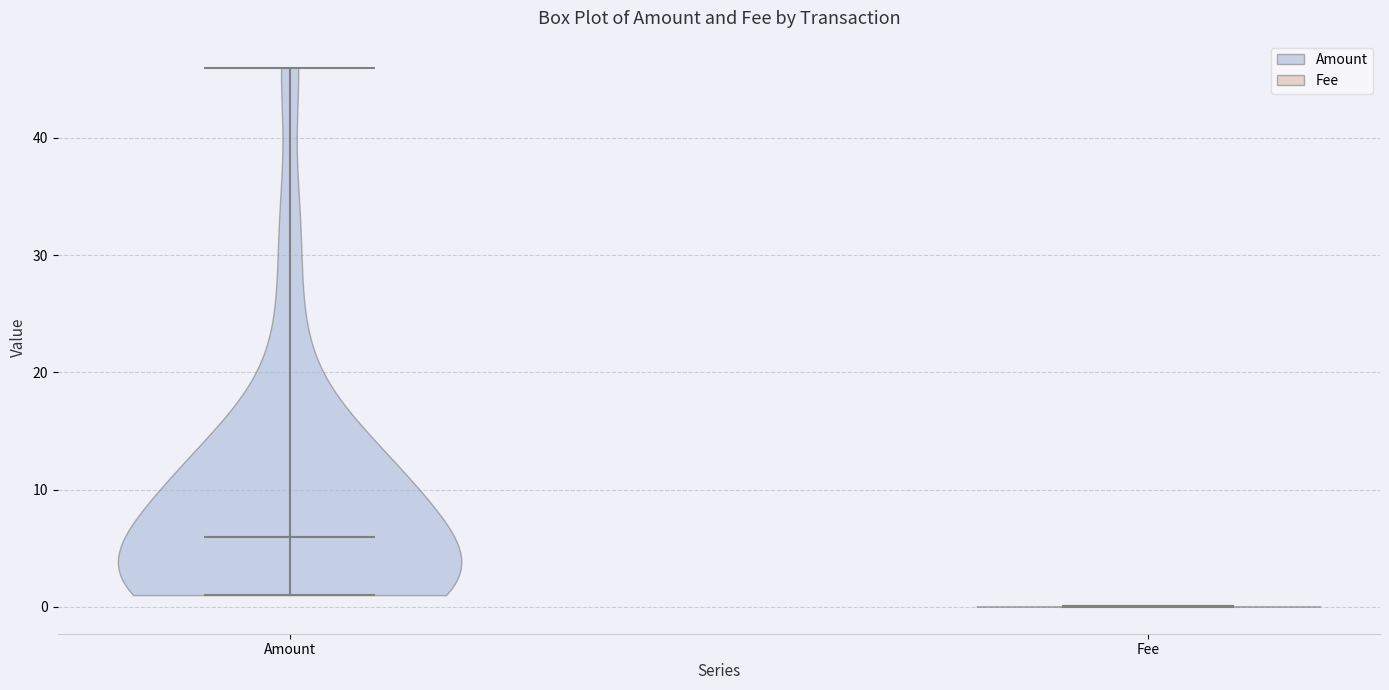

Which violin has the highest median line?

Amount